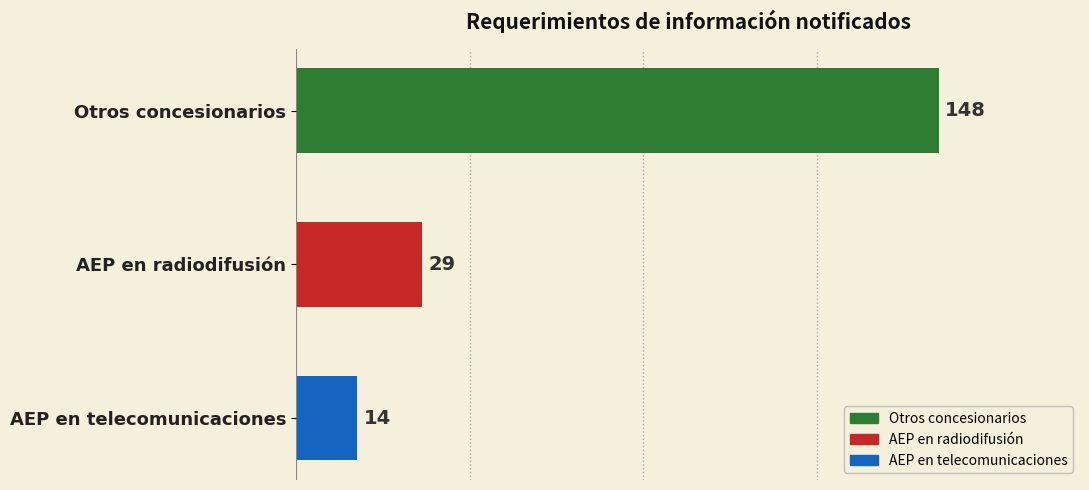

Is it true that the value at Otros concesionarios is 47?

False